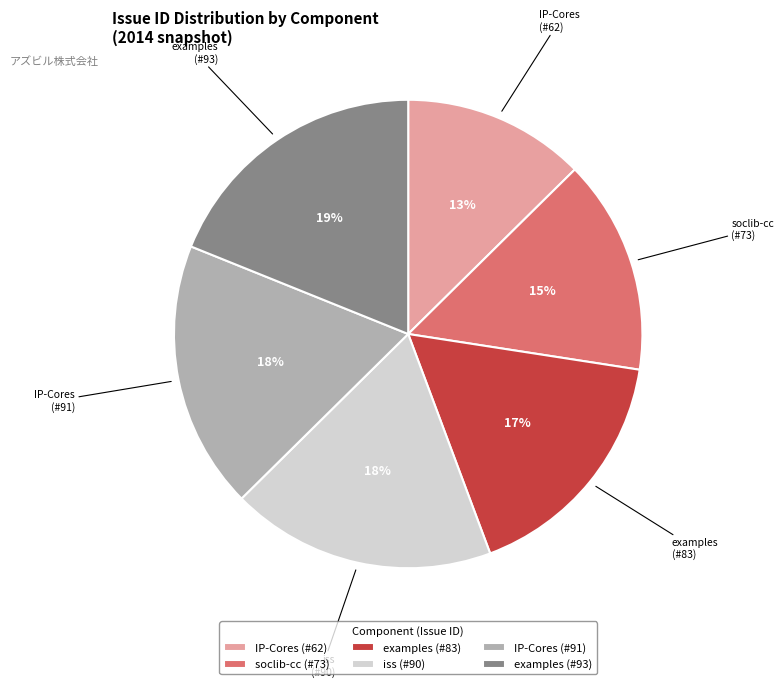

To the nearest percent, what is the difference between the IP-Cores (#62) and examples (#83) slice percentages?

4%